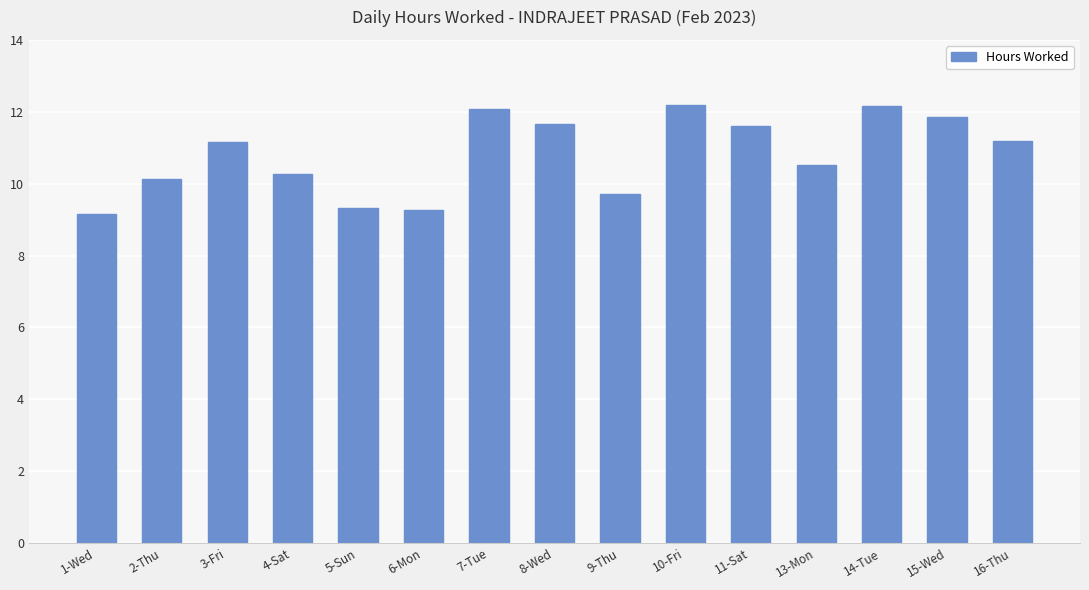

True or false: the data shows 15.3 at 16-Thu.

False